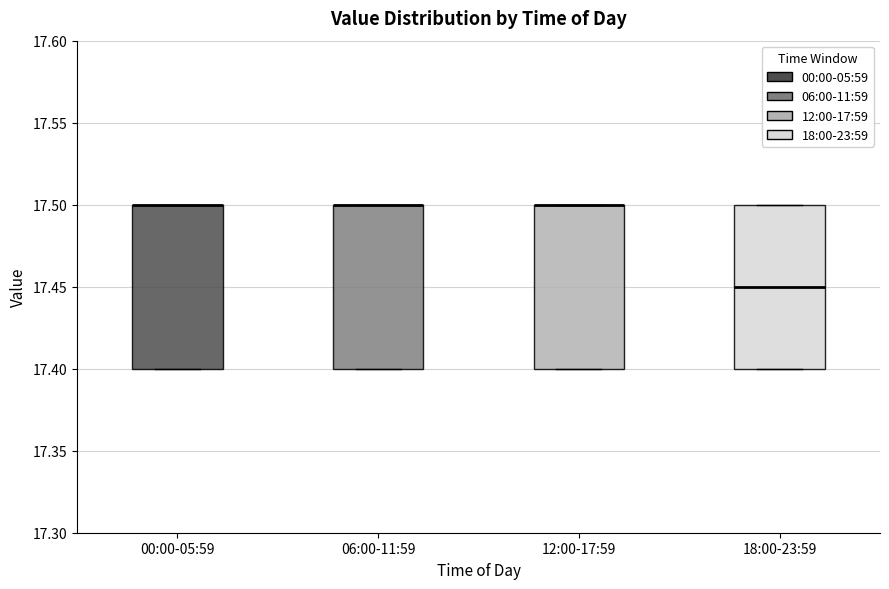

Reading left to right, transcribe this box plot: for each box, give where its median line is, the range the box spans, and where its two whiskers end, as read against the y-axis. The values are not printed on the chart, so give them approximately, as read against the axis.

00:00-05:59: median 17.50 (drawn on the box's upper edge), box 17.40 to 17.50, whiskers 17.40 to 17.50
06:00-11:59: median 17.50 (drawn on the box's upper edge), box 17.40 to 17.50, whiskers 17.40 to 17.50
12:00-17:59: median 17.50 (drawn on the box's upper edge), box 17.40 to 17.50, whiskers 17.40 to 17.50
18:00-23:59: median 17.45, box 17.40 to 17.50, whiskers 17.40 to 17.50